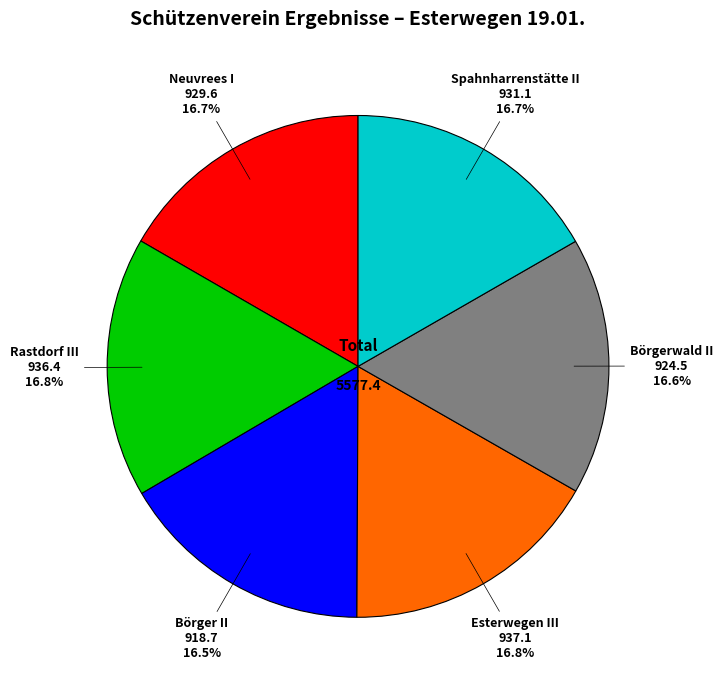

Does any single category account for the majority?

No